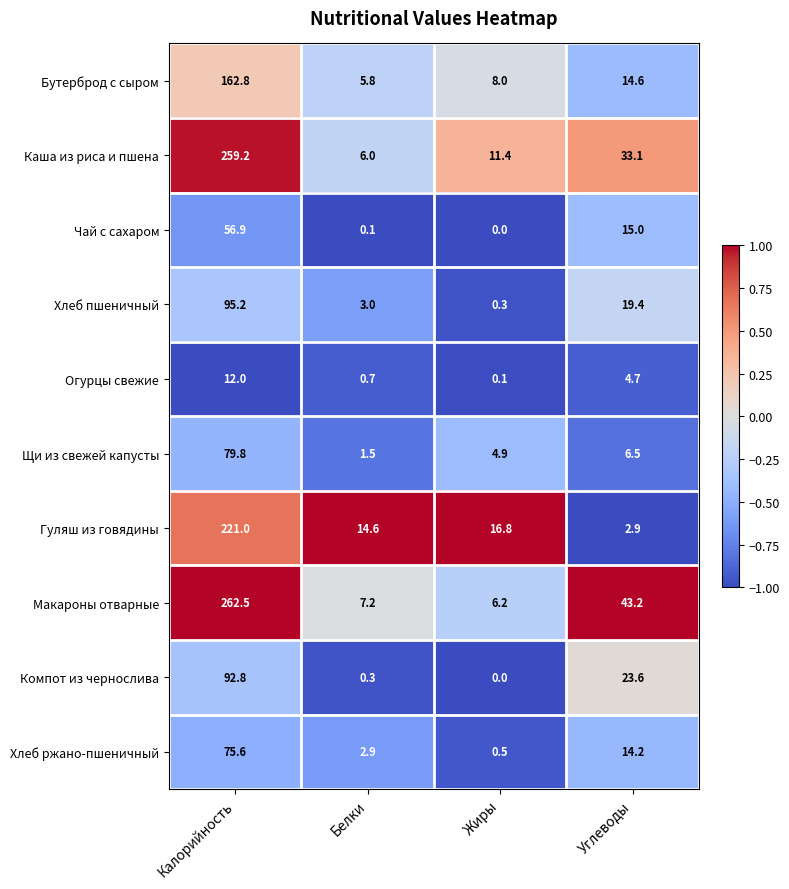

What value does the Каша из риса и пшена series have at Углеводы?

33.1